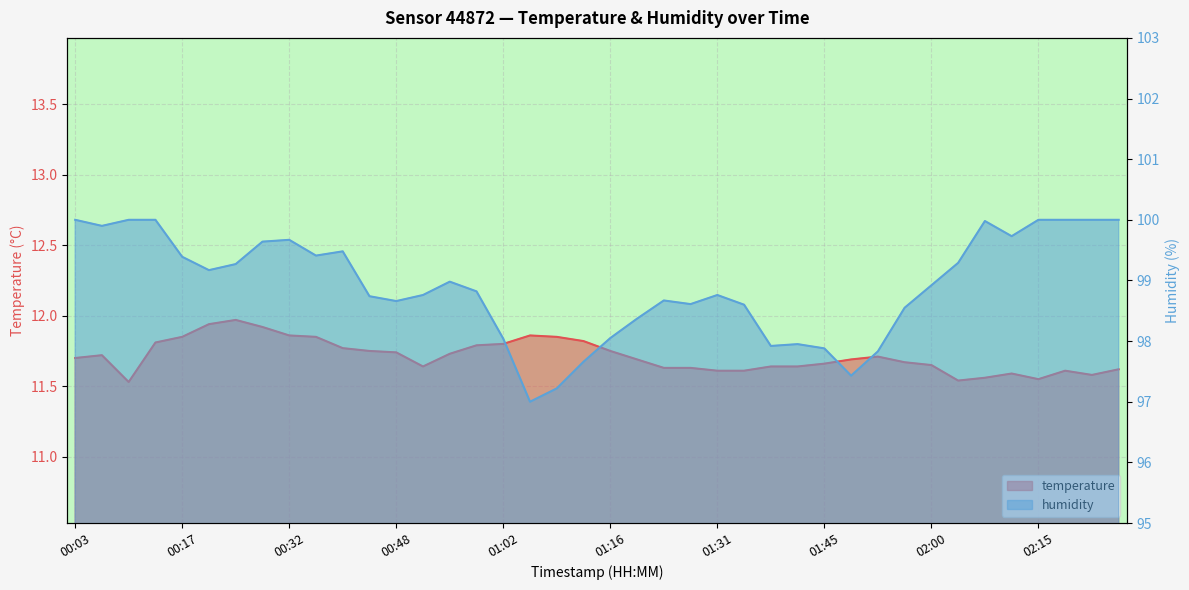

What is the total value across all series at 00:25?

111.2